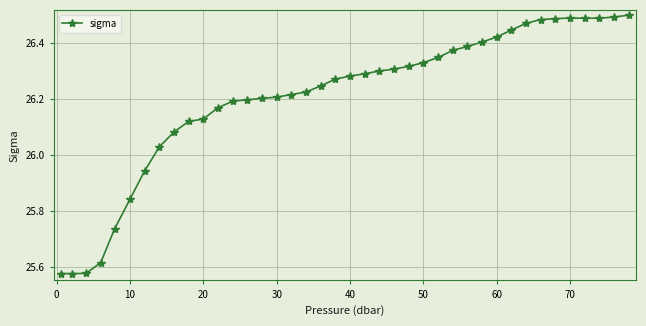

What is the difference between the maximum and minimum values?

0.9